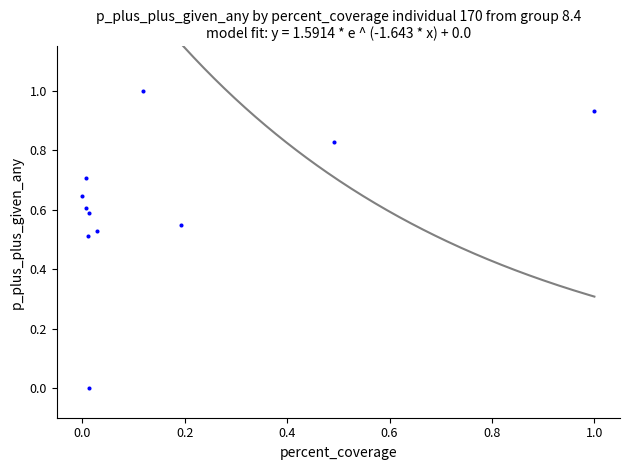

What is the range of Y values (max minus min)?

1.0